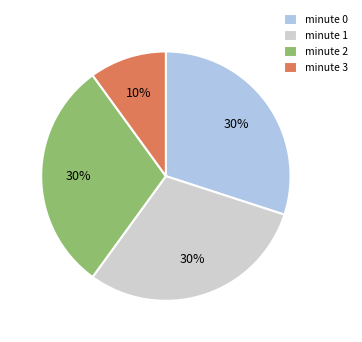

Does minute 2 represent more than half of the total?

No